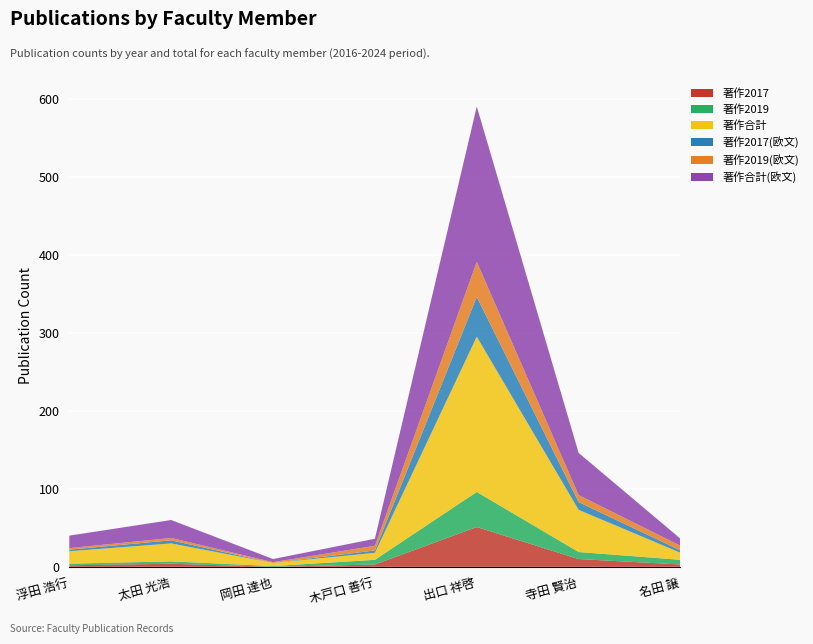

Reading left to right, what are all the values shown in this chart?

著作2017: 浮田 浩行=2	太田 光浩=4	岡田 達也=0	木戸口 善行=3	出口 祥啓=51	寺田 賢治=10	名田 譲=3
著作2019: 浮田 浩行=2	太田 光浩=3	岡田 達也=1	木戸口 善行=6	出口 祥啓=45	寺田 賢治=9	名田 譲=6
著作合計: 浮田 浩行=16	太田 光浩=23	岡田 達也=4	木戸口 善行=9	出口 祥啓=199	寺田 賢治=54	名田 譲=9
著作2017(欧文): 浮田 浩行=2	太田 光浩=4	岡田 達也=0	木戸口 善行=3	出口 祥啓=51	寺田 賢治=10	名田 譲=3
著作2019(欧文): 浮田 浩行=2	太田 光浩=3	岡田 達也=1	木戸口 善行=6	出口 祥啓=45	寺田 賢治=9	名田 譲=6
著作合計(欧文): 浮田 浩行=16	太田 光浩=23	岡田 達也=4	木戸口 善行=9	出口 祥啓=199	寺田 賢治=54	名田 譲=9